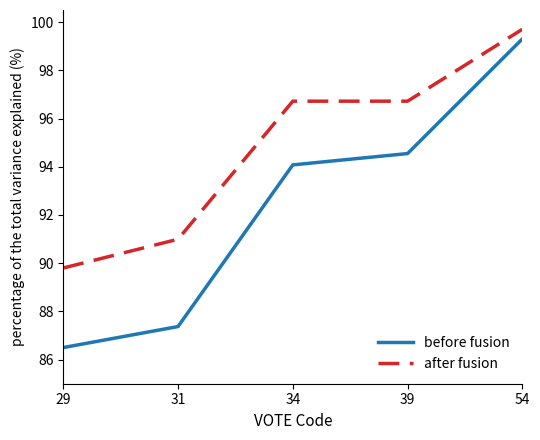

Reading left to right, extract all data points from this chart.

before fusion: 29=86.5	31=87.4	34=94.1	39=94.5	54=99.3
after fusion: 29=89.8	31=91.0	34=96.7	39=96.7	54=99.7